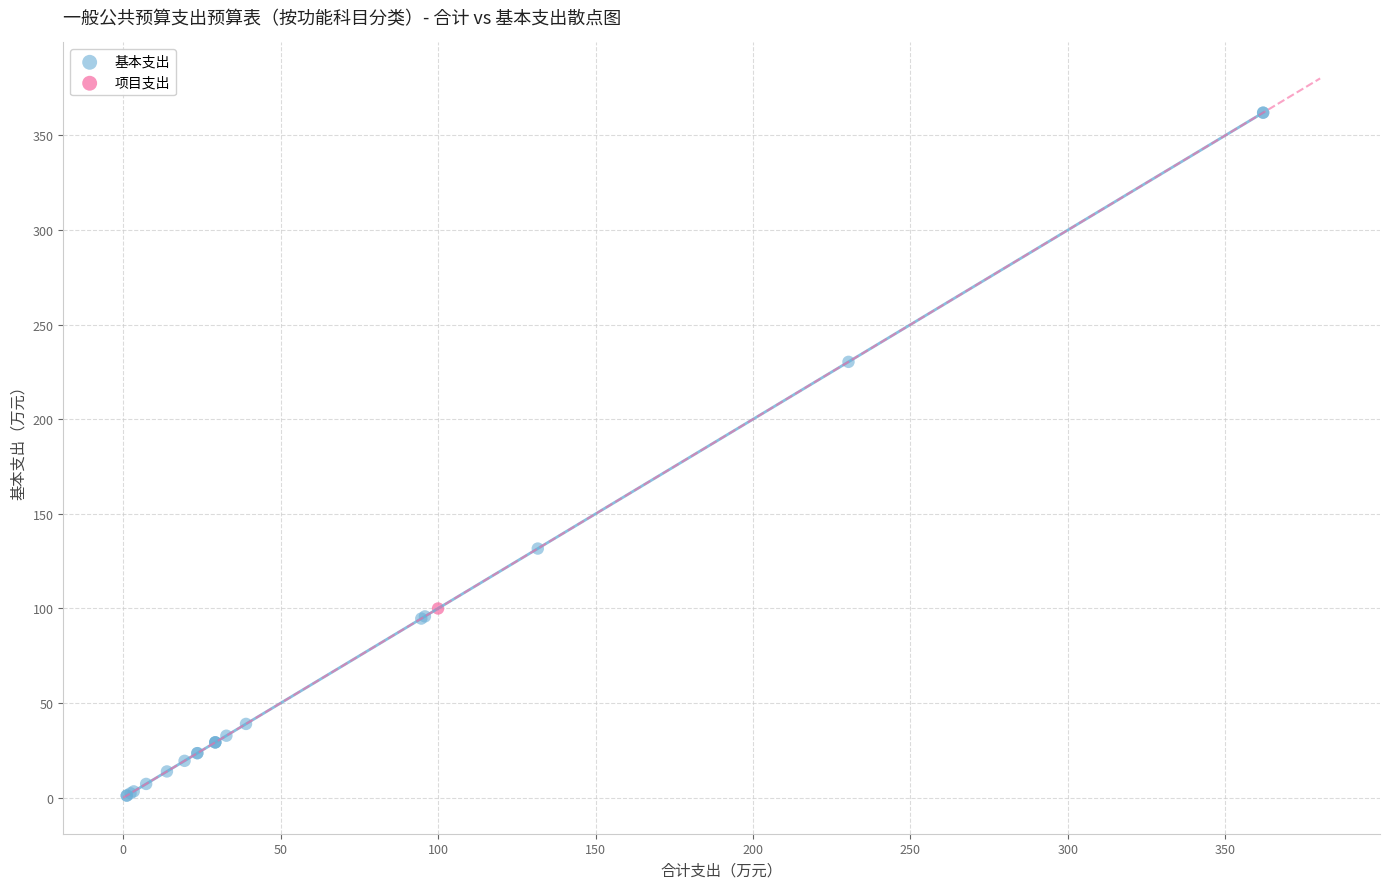

What are all the series names shown in the legend?

基本支出, 项目支出